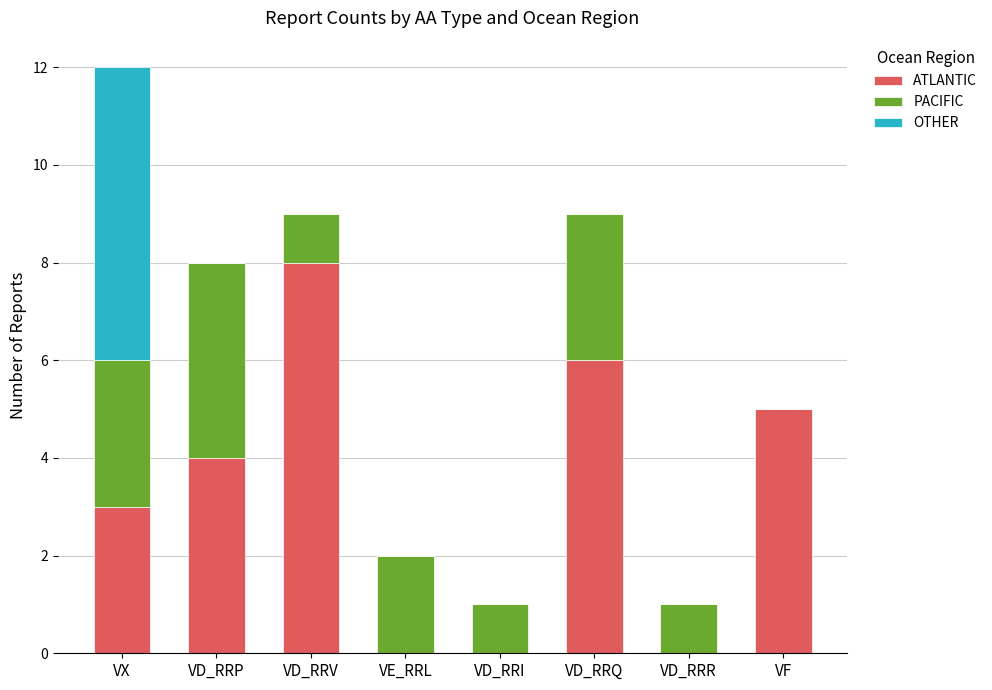

Reading left to right, what are the values for ATLANTIC?

VX=3	VD_RRP=4	VD_RRV=8	VE_RRL=0	VD_RRI=0	VD_RRQ=6	VD_RRR=0	VF=5